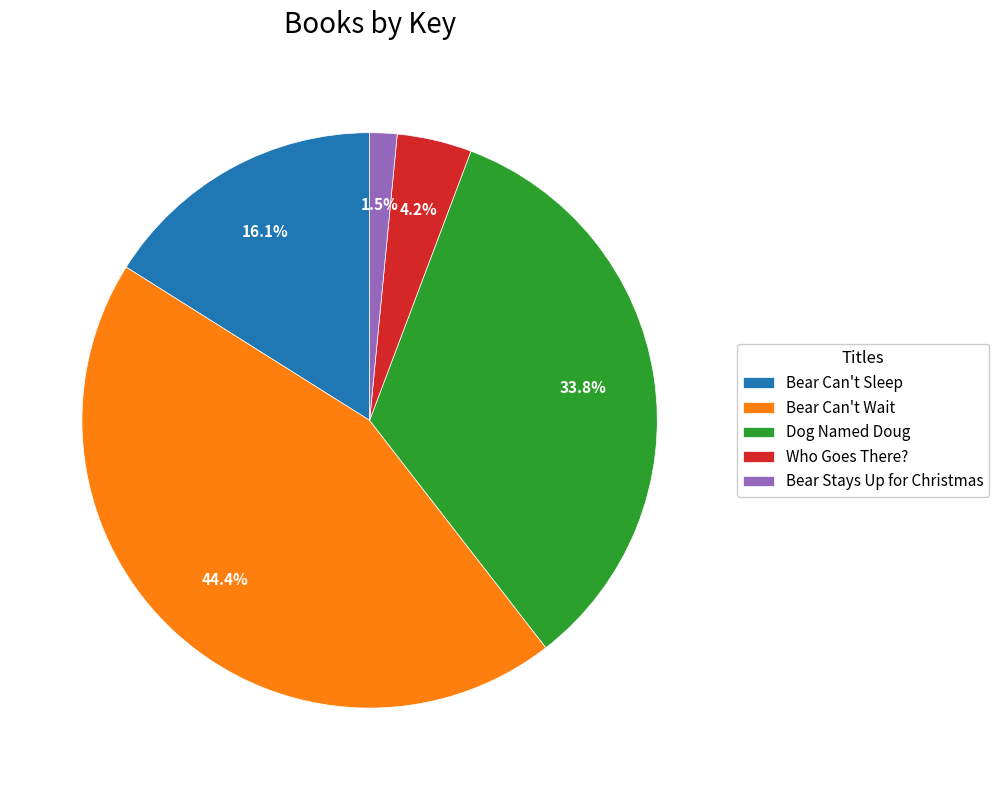

The Dog Named Doug slice represents 19% of the pie. True or false?

False